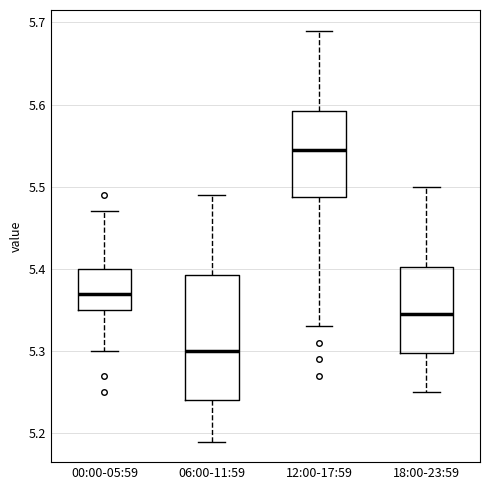

Reading left to right, transcribe this box plot: for each box, give where its median line is, the range the box spans, and where its two whiskers end, as read against the y-axis. The values are not printed on the chart, so give them approximately, as read against the axis.

00:00-05:59: median 5.37, box 5.35 to 5.40, whiskers 5.30 to 5.47
06:00-11:59: median 5.30, box 5.24 to 5.39, whiskers 5.19 to 5.49
12:00-17:59: median 5.55, box 5.49 to 5.59, whiskers 5.33 to 5.69
18:00-23:59: median 5.35, box 5.30 to 5.40, whiskers 5.25 to 5.50